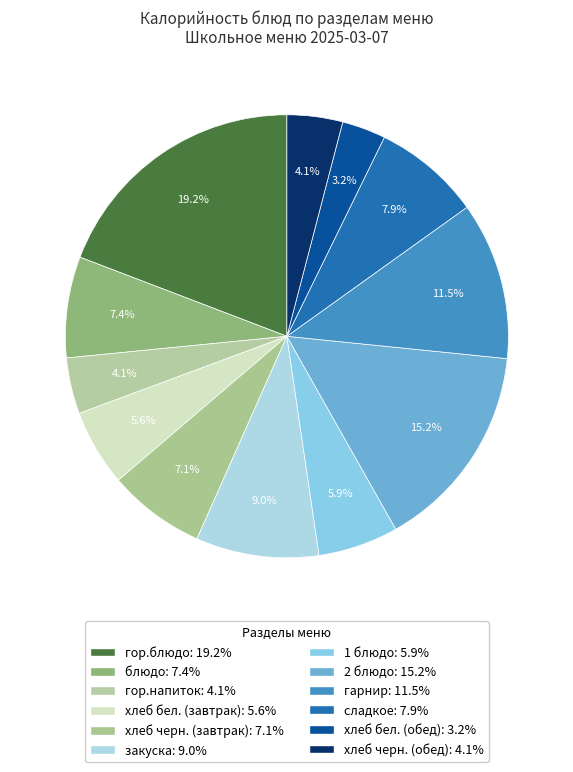

How many slices are in this pie chart?

12